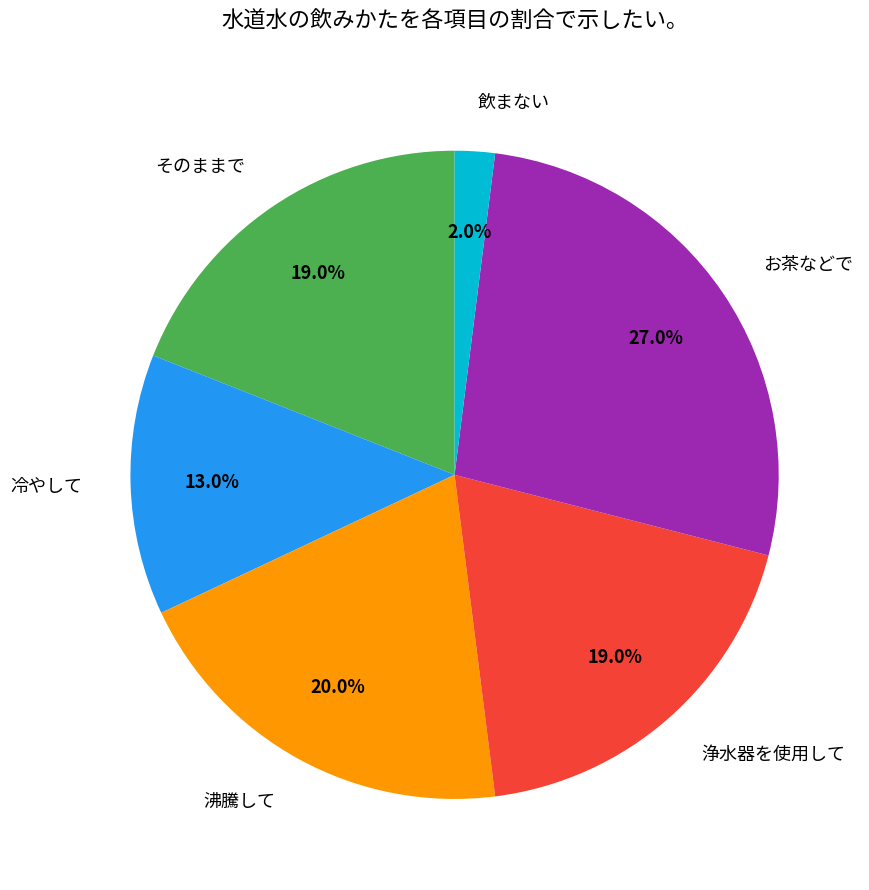

Is there any slice that represents more than half of the pie?

No